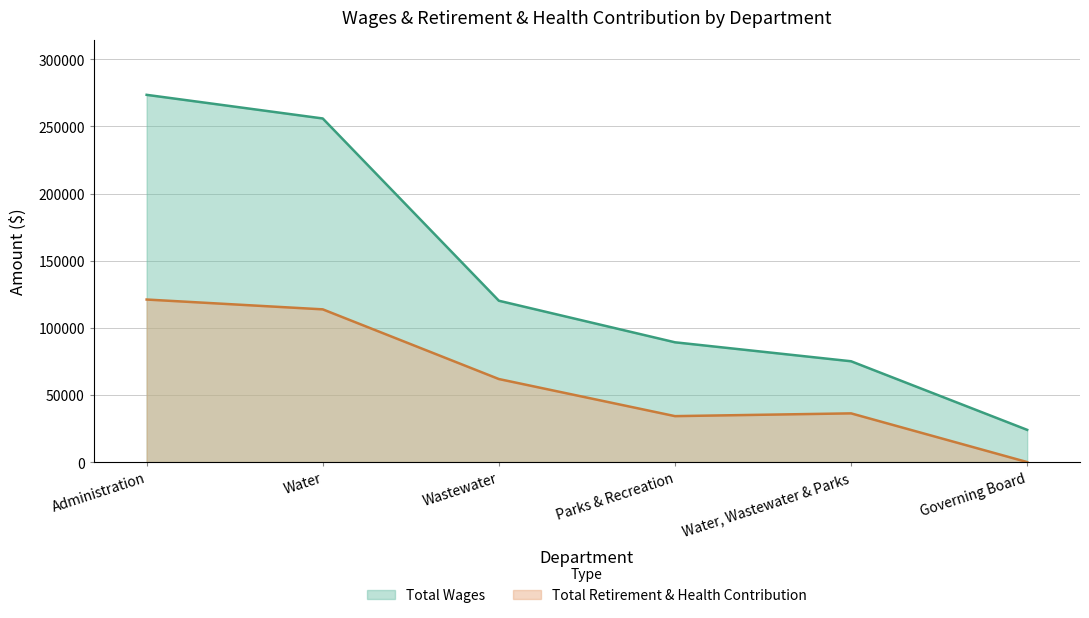

Between Administration and Water, Wastewater & Parks, which series saw the biggest shift?

Total Wages